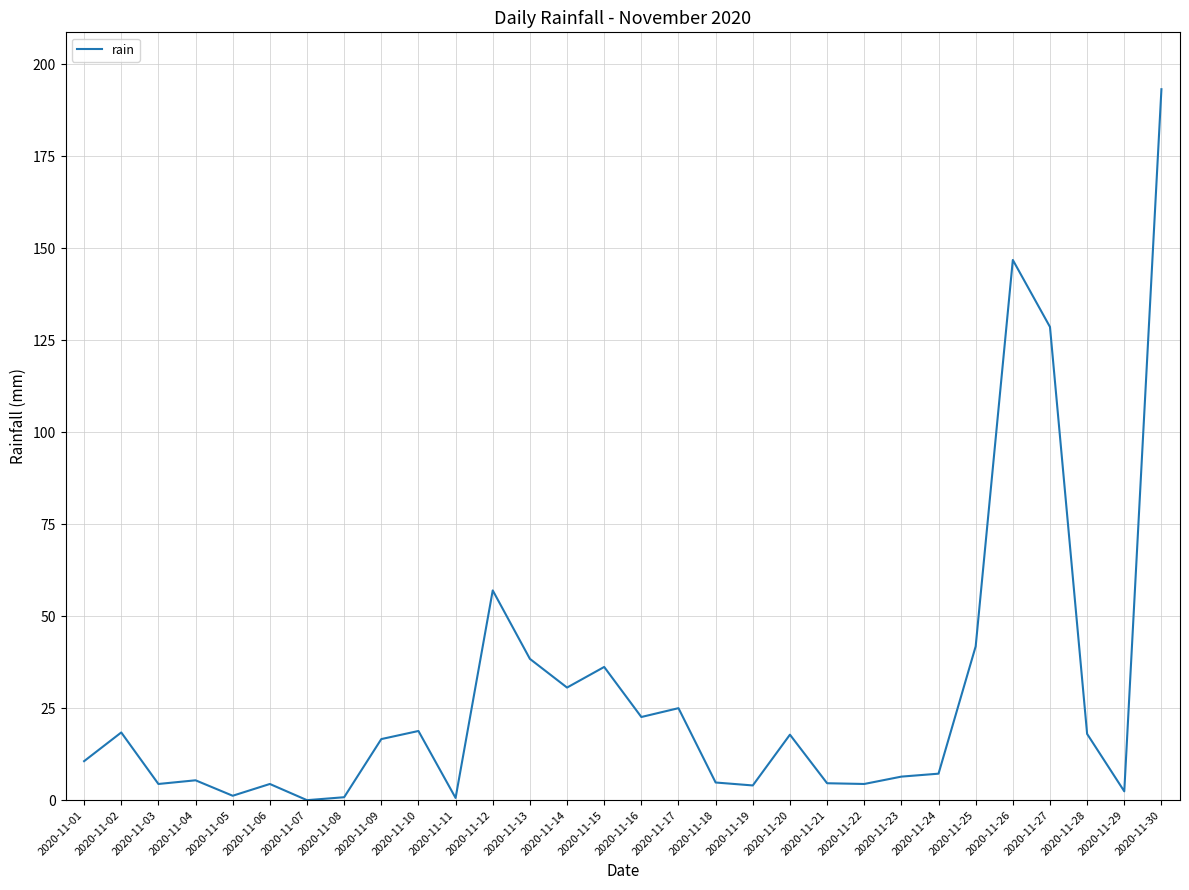

Where does the data first go above 16?

2020-11-02